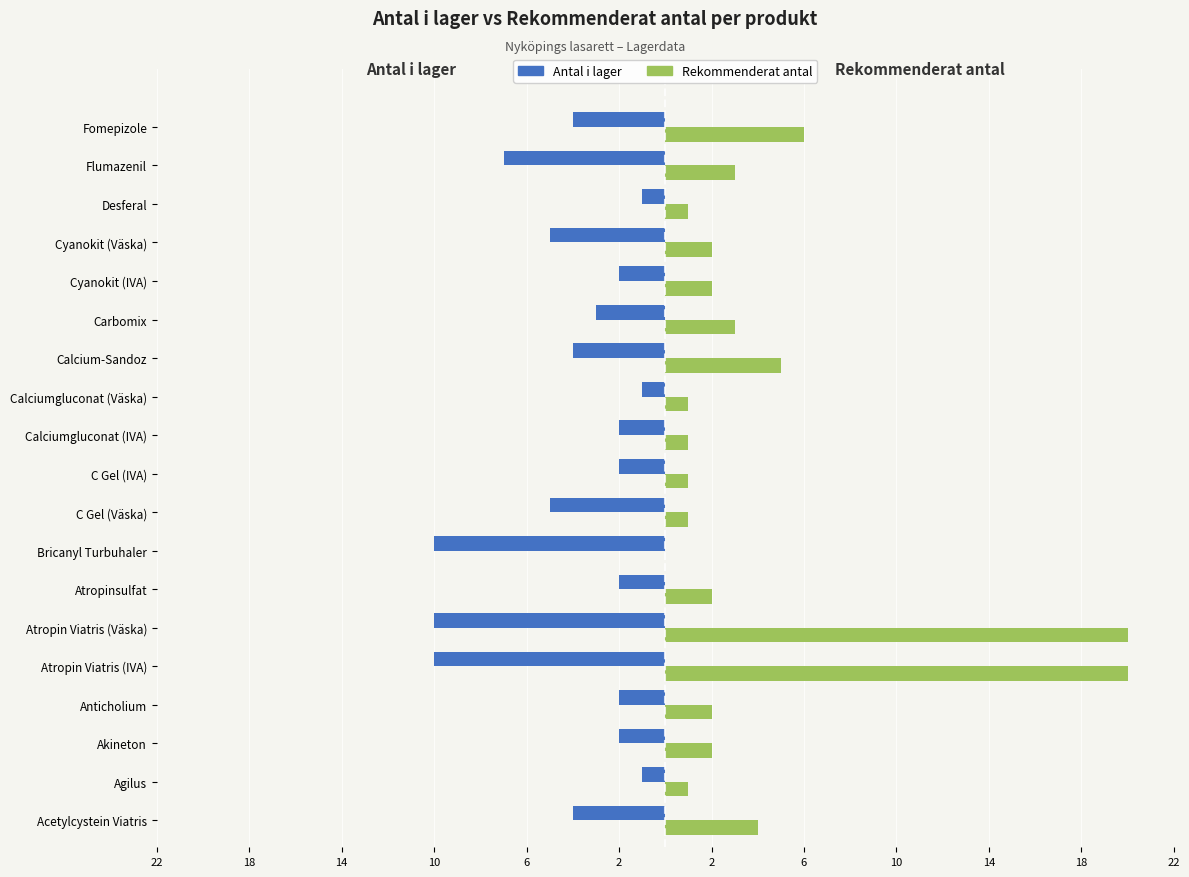

What is the maximum value shown in the chart?

20